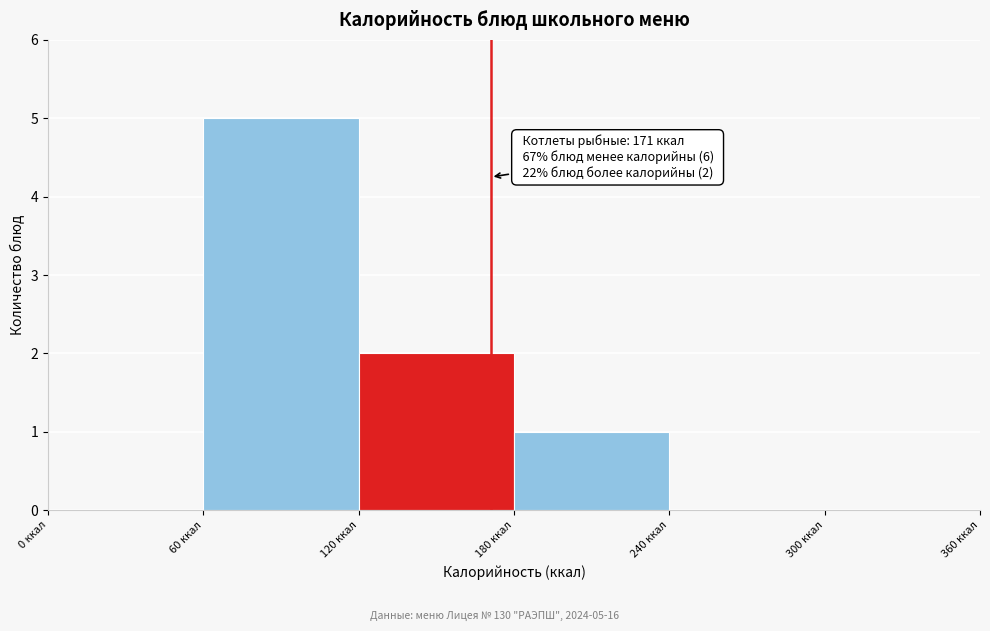

Over which range of the x-axis is the bar tallest?

60 to 120